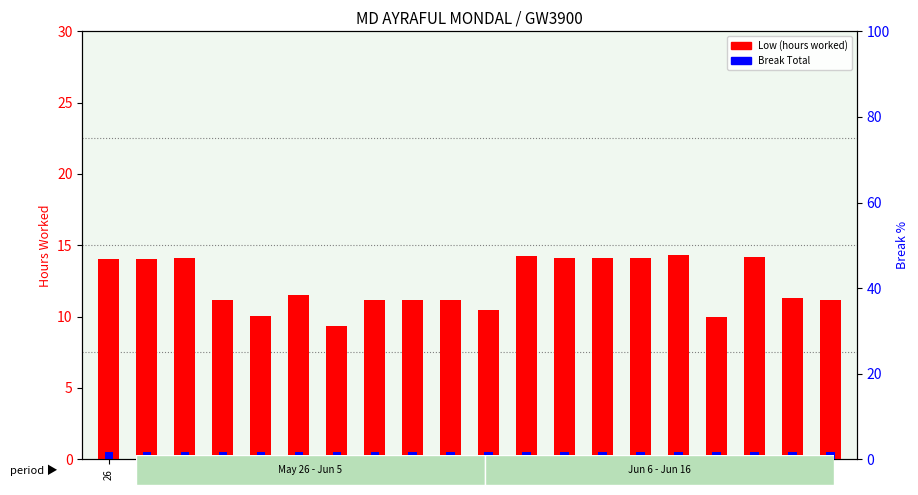

List the series in order of their peak value, lowest first.

Break Total (scaled), Low (hours worked)